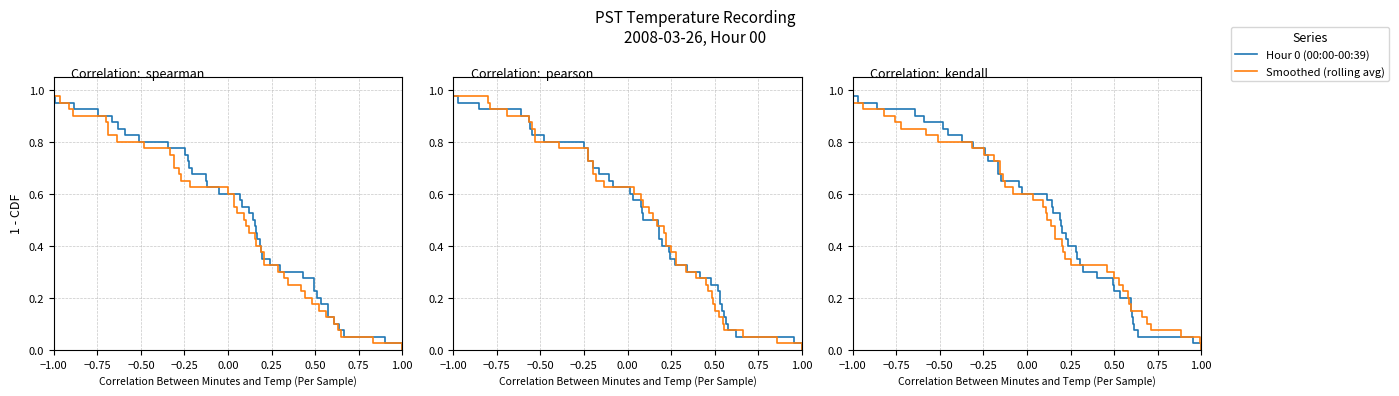

Is the value of Smoothed (rolling avg) at 36 greater than the value of Hour 0 (00:00-00:39) at 36?

No